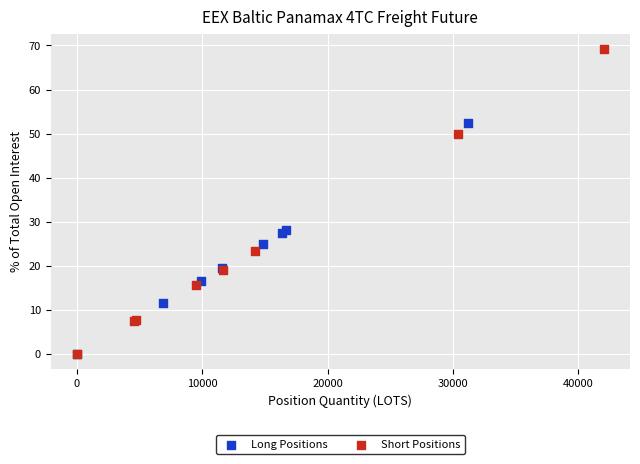

What are all the series names shown in the legend?

Long Positions, Short Positions